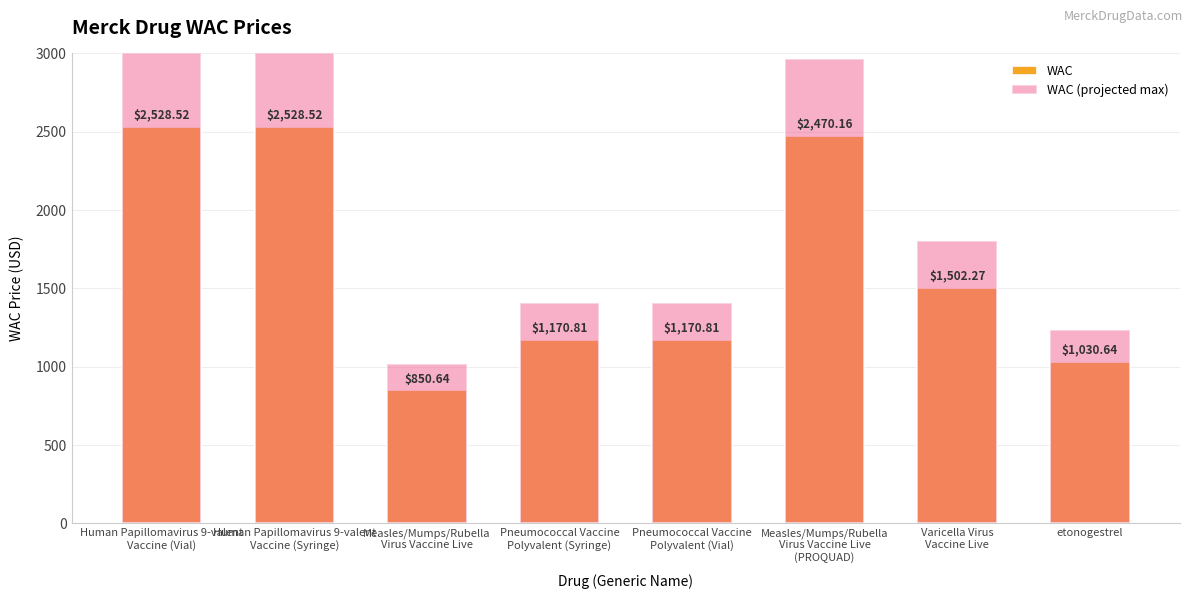

What is the label of the 7th bar from the right?

Human Papillomavirus 9-valent
Vaccine (Syringe)